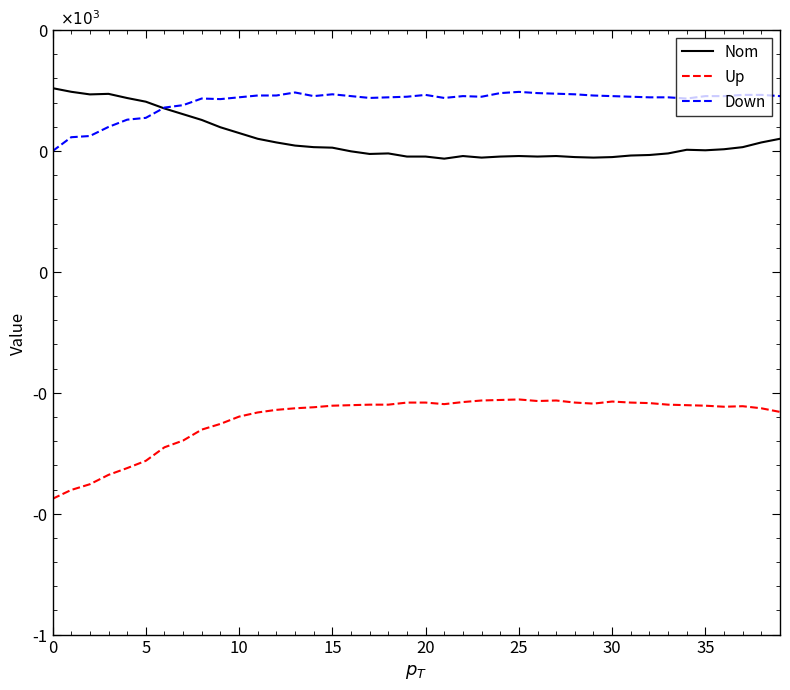

What is the average value of the Down series?

281.5